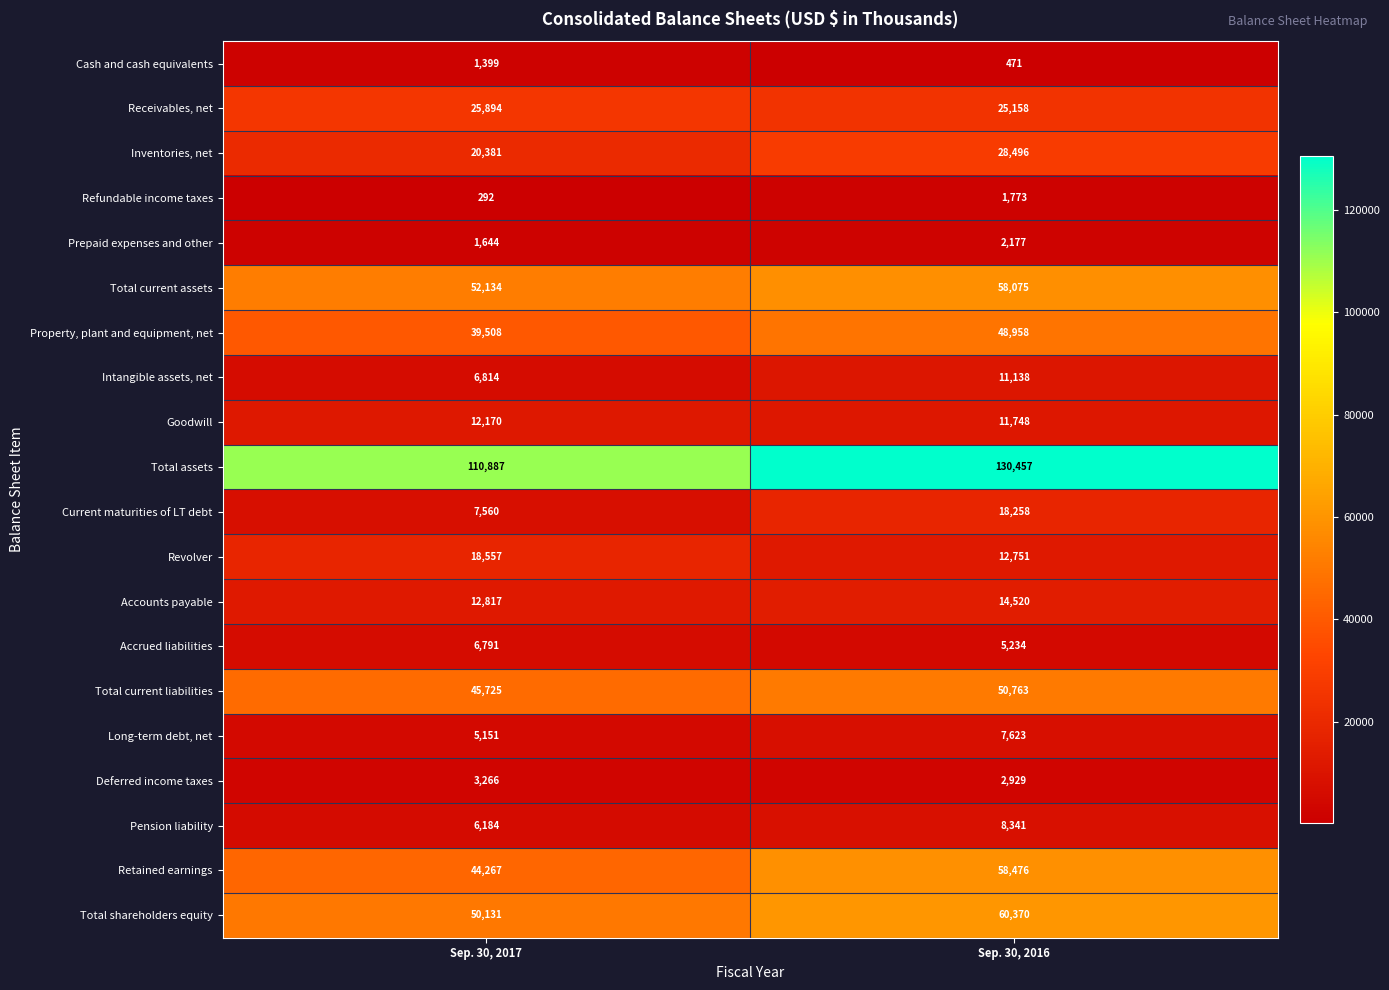

At which category is the sum across all series the highest?

Sep. 30, 2016